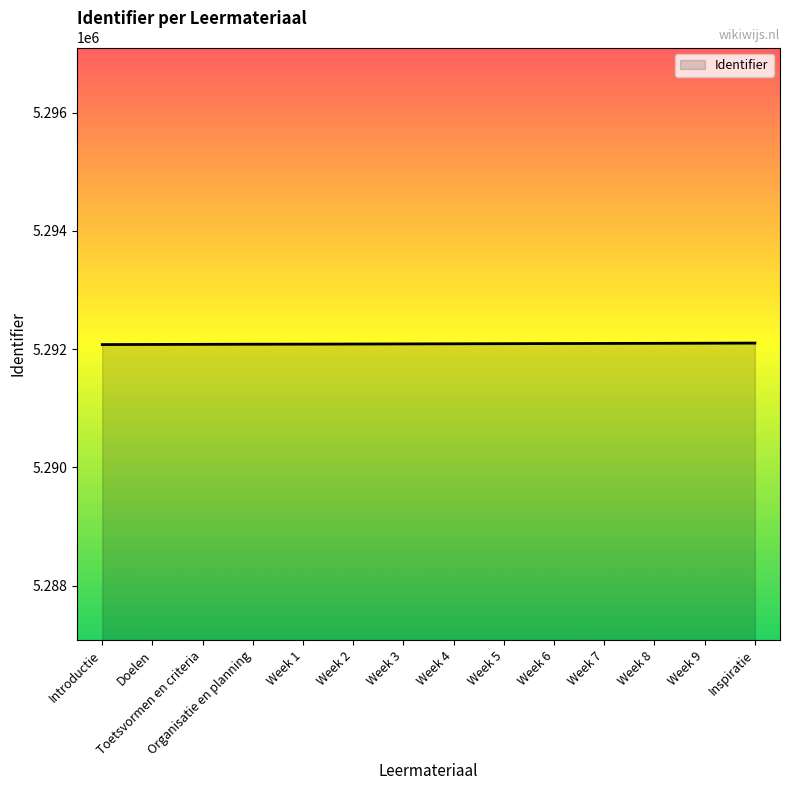

True or false: the data shows 1474434 at Doelen.

False